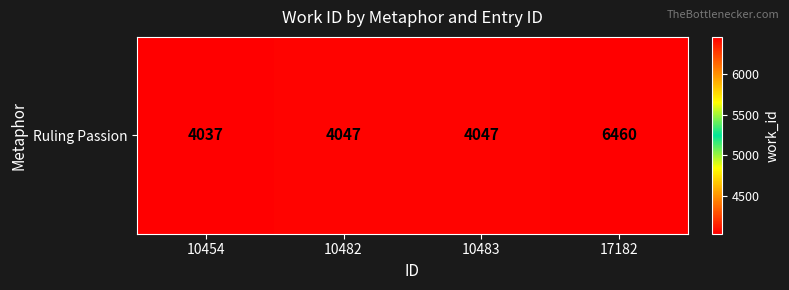

What is the approximate value at 10454?

4037